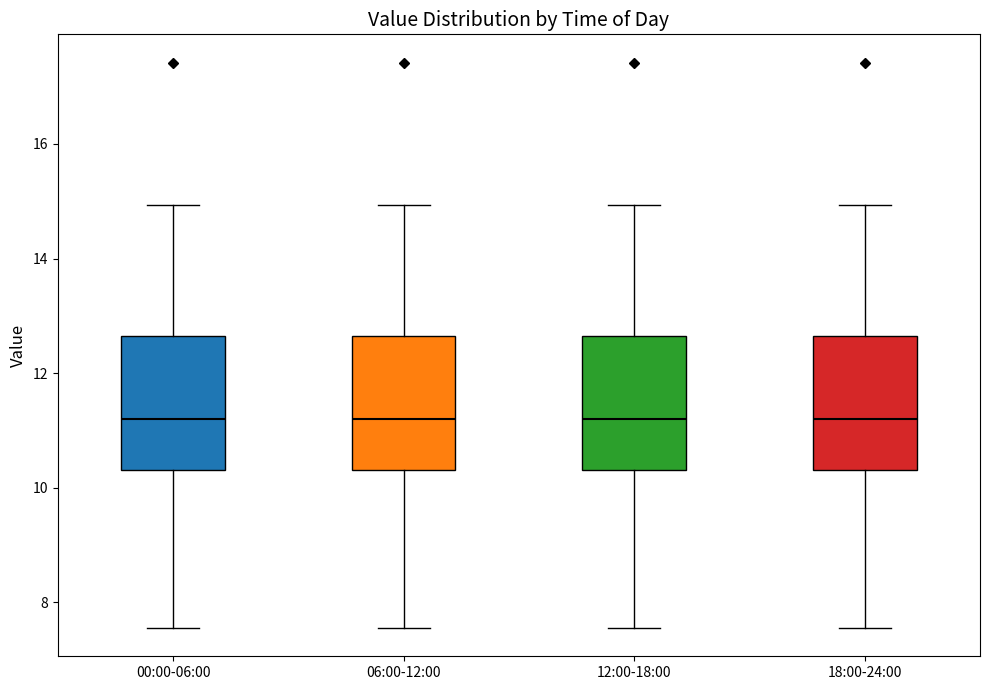

Reading left to right, transcribe this box plot: for each box, give where its median line is, the range the box spans, and where its two whiskers end, as read against the y-axis. The values are not printed on the chart, so give them approximately, as read against the axis.

00:00-06:00: median 11.2, box 10.4 to 12.6, whiskers 7.6 to 15.0
06:00-12:00: median 11.2, box 10.4 to 12.6, whiskers 7.6 to 15.0
12:00-18:00: median 11.2, box 10.4 to 12.6, whiskers 7.6 to 15.0
18:00-24:00: median 11.2, box 10.4 to 12.6, whiskers 7.6 to 15.0